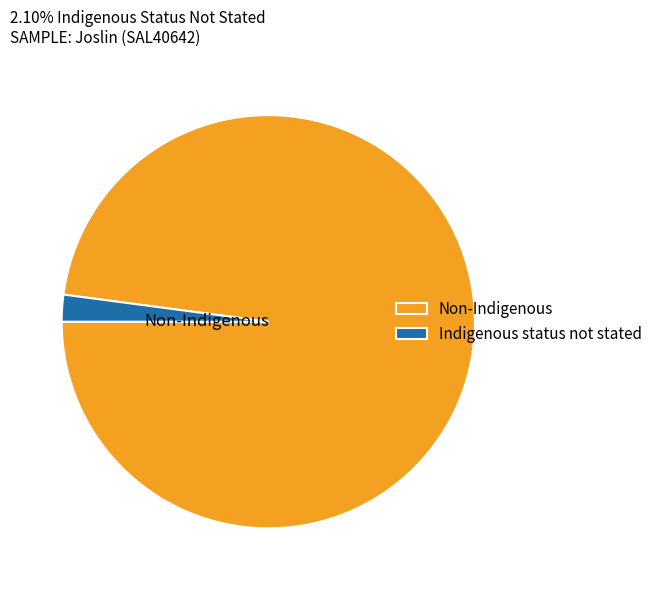

Which category has the smallest portion of the pie?

Indigenous status not stated